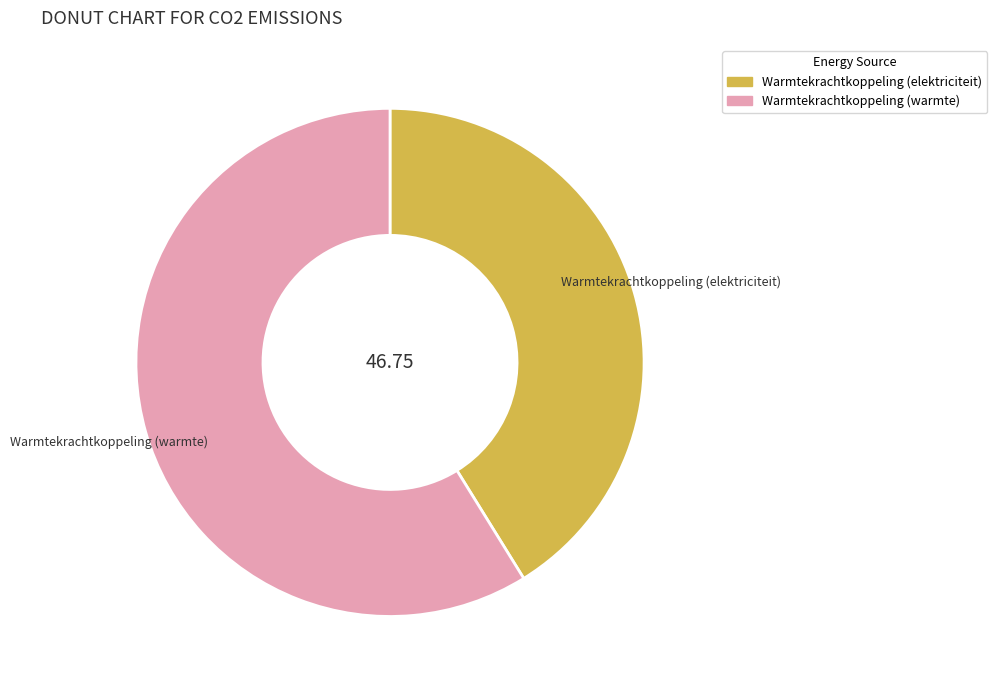

Which category has the smallest portion of the pie?

Warmtekrachtkoppeling (elektriciteit)